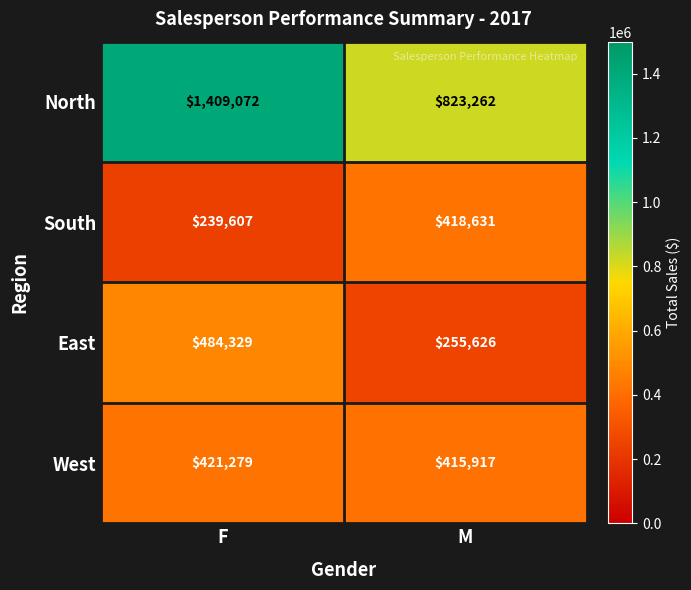

Which series has the largest total across all categories?

North